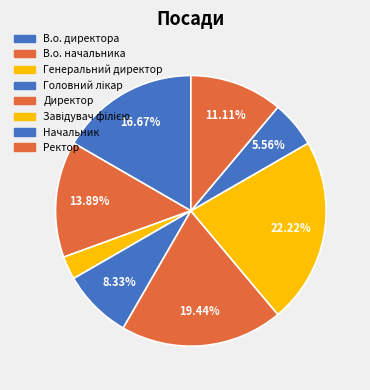

How many segments does this pie chart have?

8